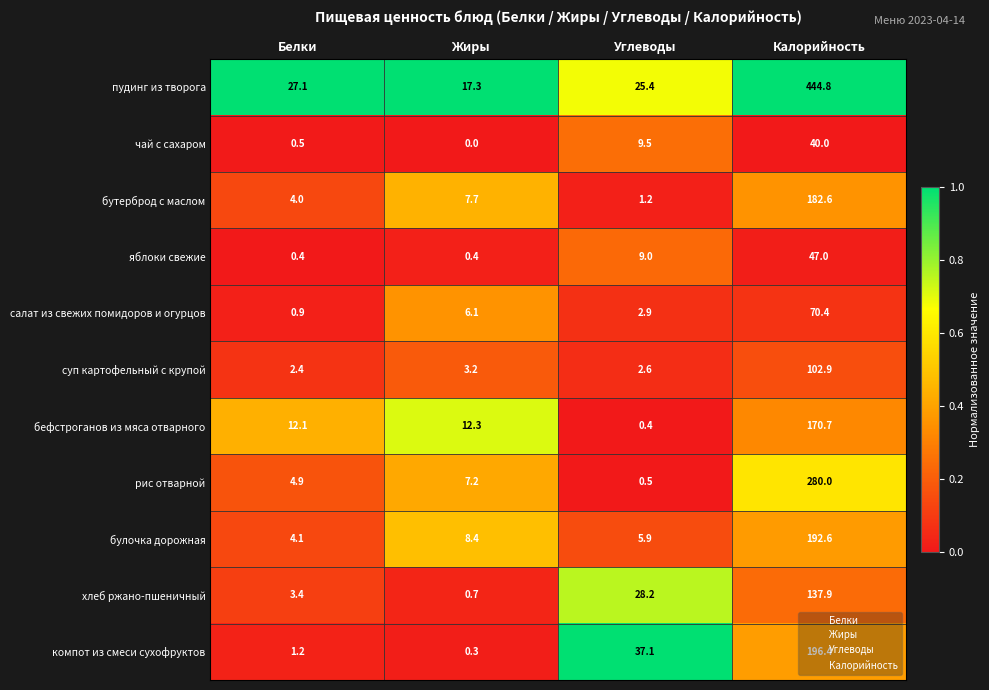

What is the lowest value of the суп картофельный с крупой series?

2.4